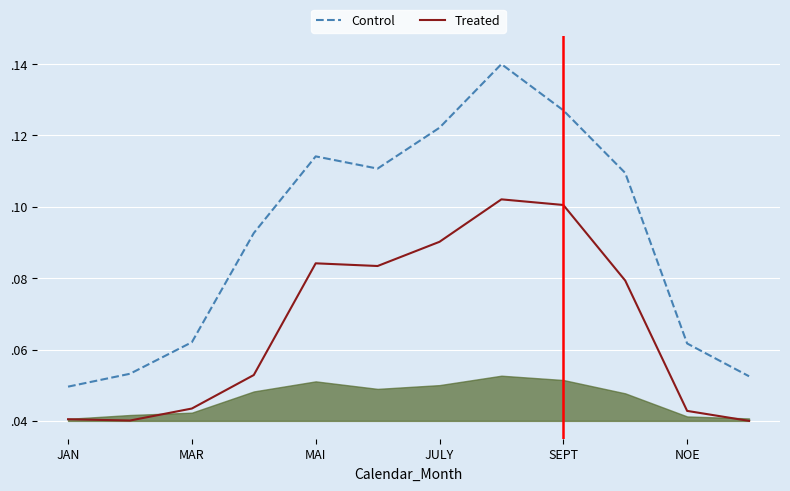

Rank the series by their maximum value, from lowest to highest.

Treated, Control